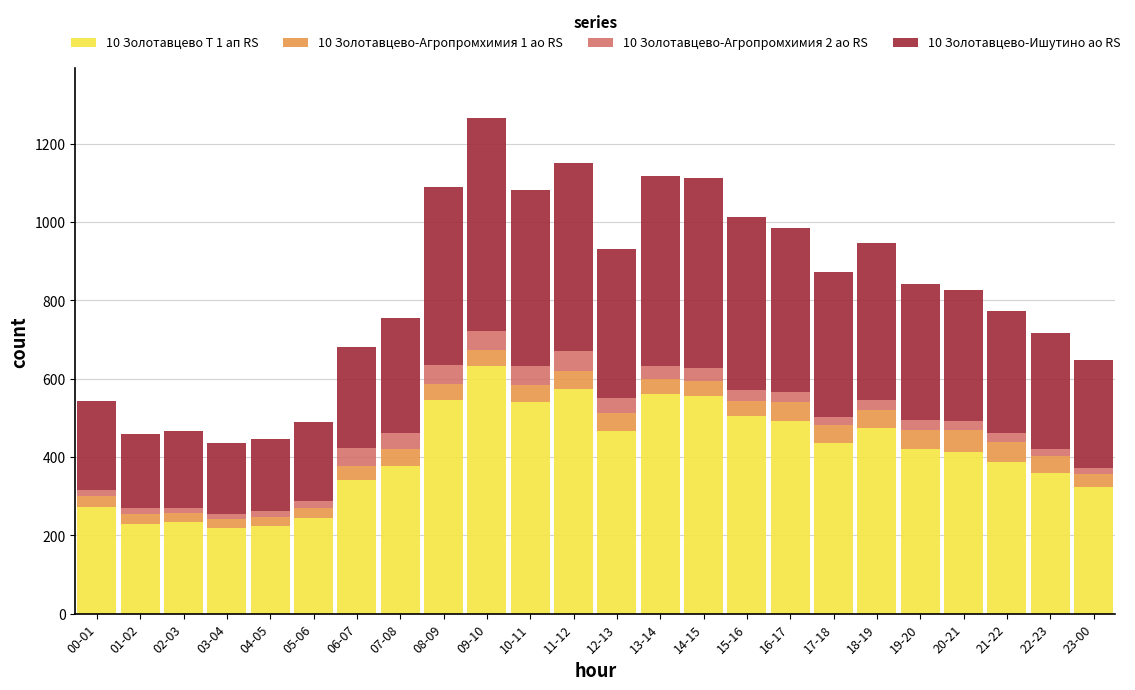

At which category is the sum across all series the highest?

09-10